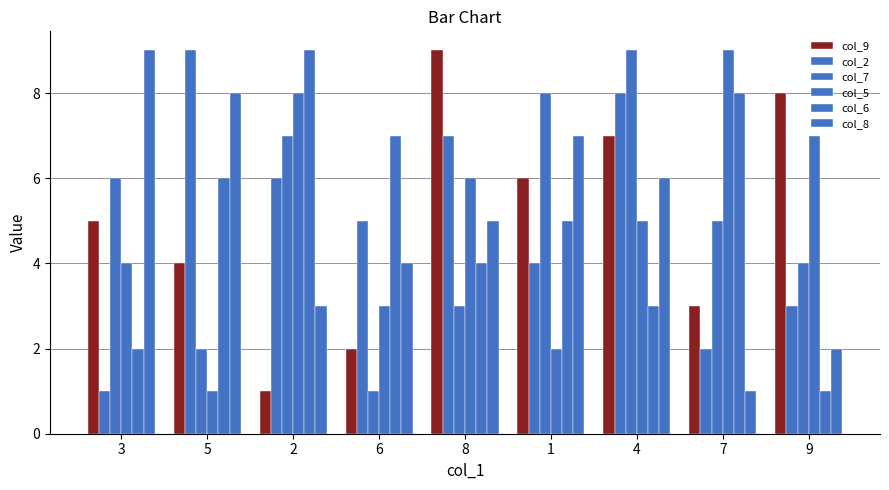

At how many categories does at least one series exceed 4?

9